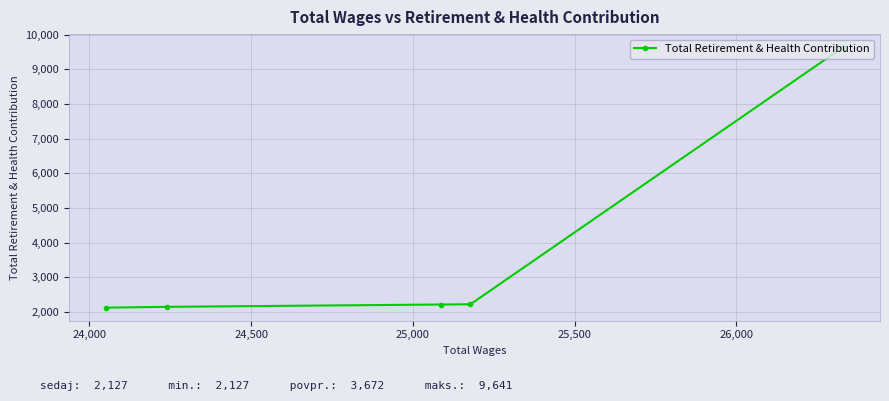

What is the sum of all values?

18362